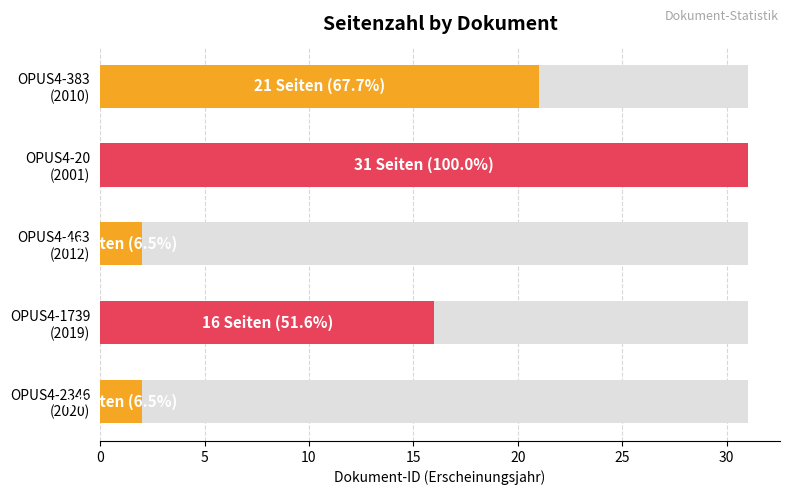

What is the difference between the maximum and minimum values?

29